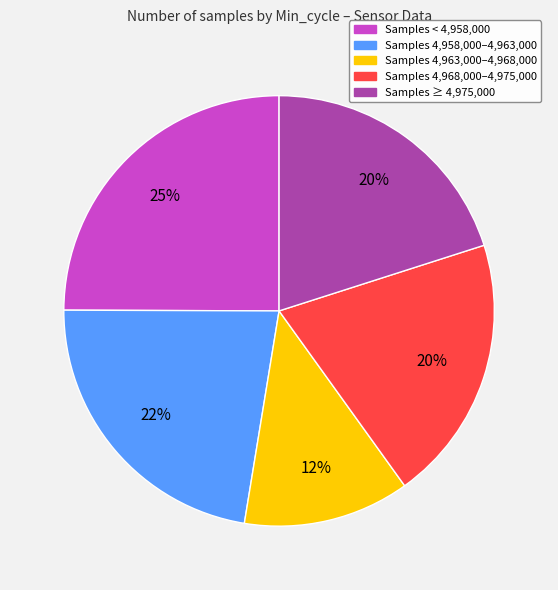

Is there a majority slice in this chart?

No